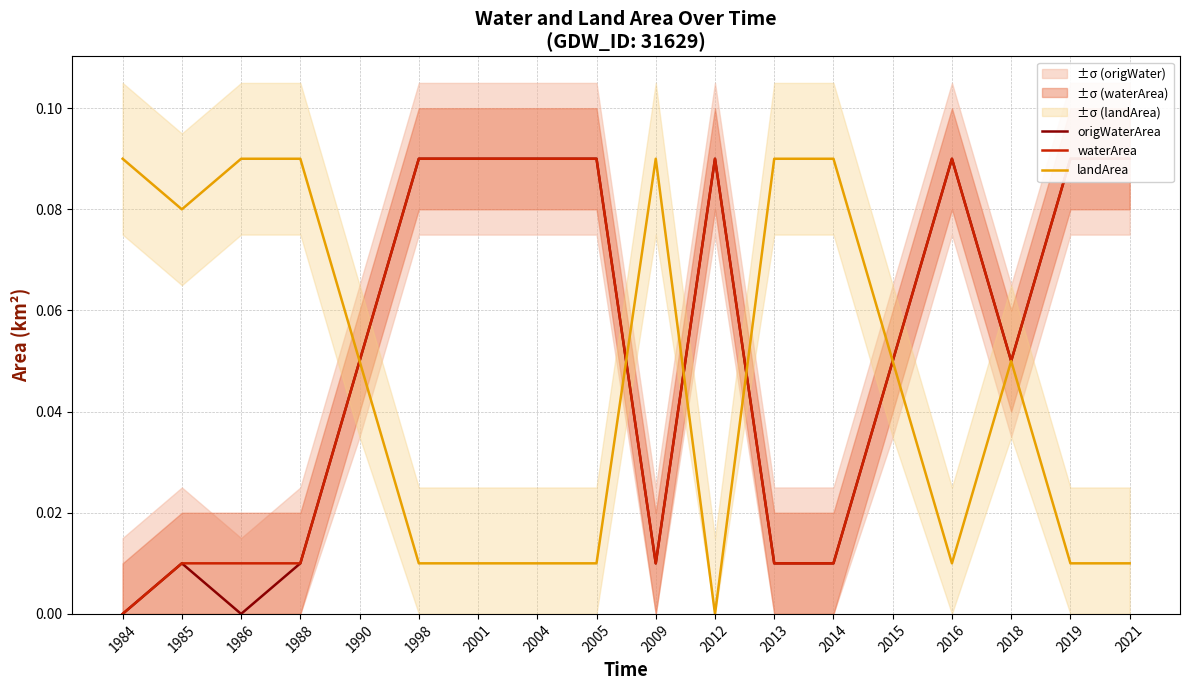

How many interior local peaks does the waterArea series have?

2